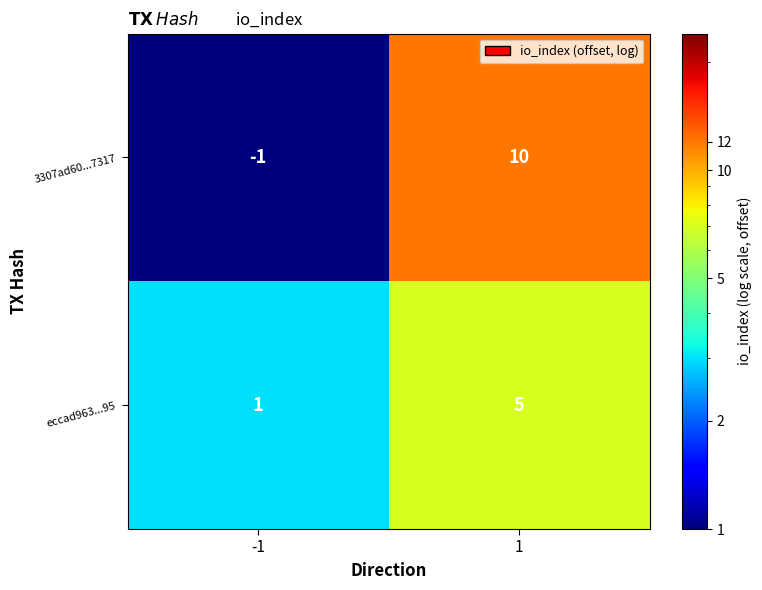

Read the 3307ad60...7317 value at 1, to the nearest 10.

10